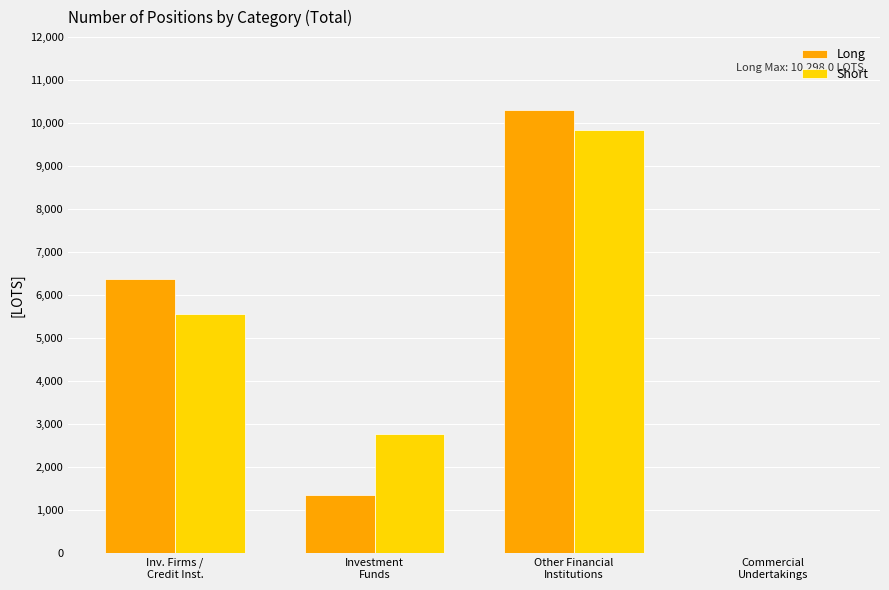

Reading left to right, what are all the values shown in this chart?

Long: Inv. Firms /
Credit Inst.=6379.8	Investment
Funds=1358.0	Other Financial
Institutions=10298.0	Commercial
Undertakings=0.0
Short: Inv. Firms /
Credit Inst.=5561.0	Investment
Funds=2777.0	Other Financial
Institutions=9843.8	Commercial
Undertakings=0.0